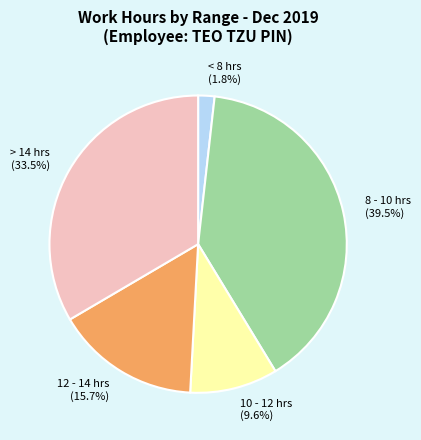

Which slice is the smallest?

< 8 hrs